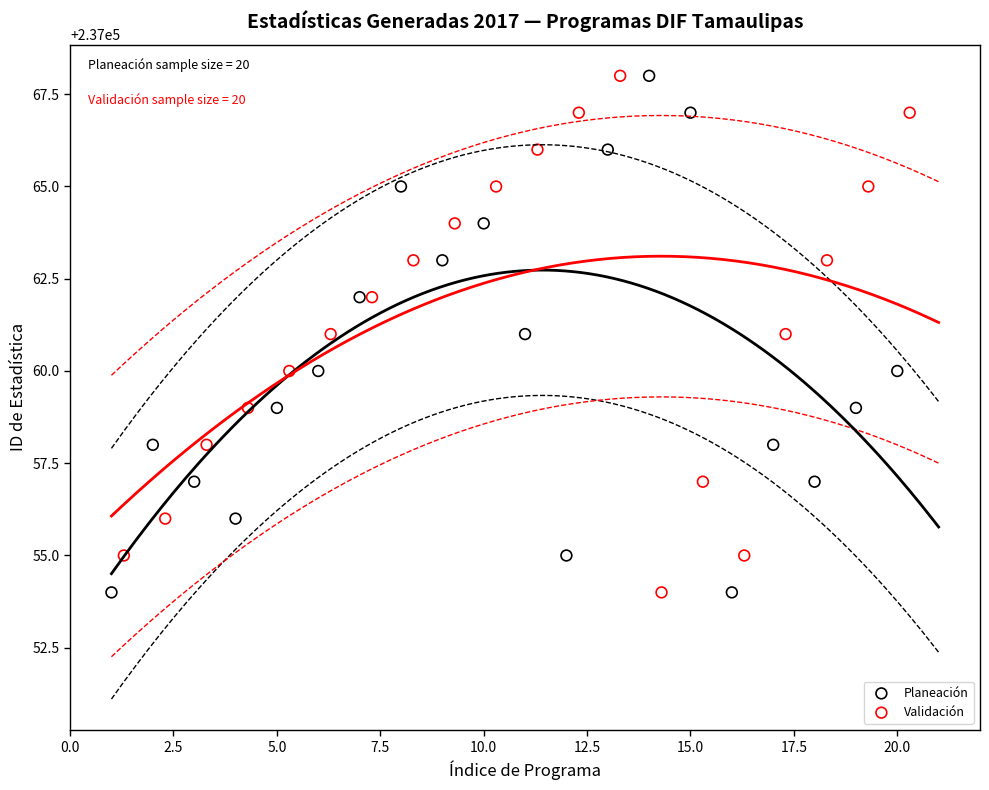

What are all the series names shown in the legend?

Planeación, Validación